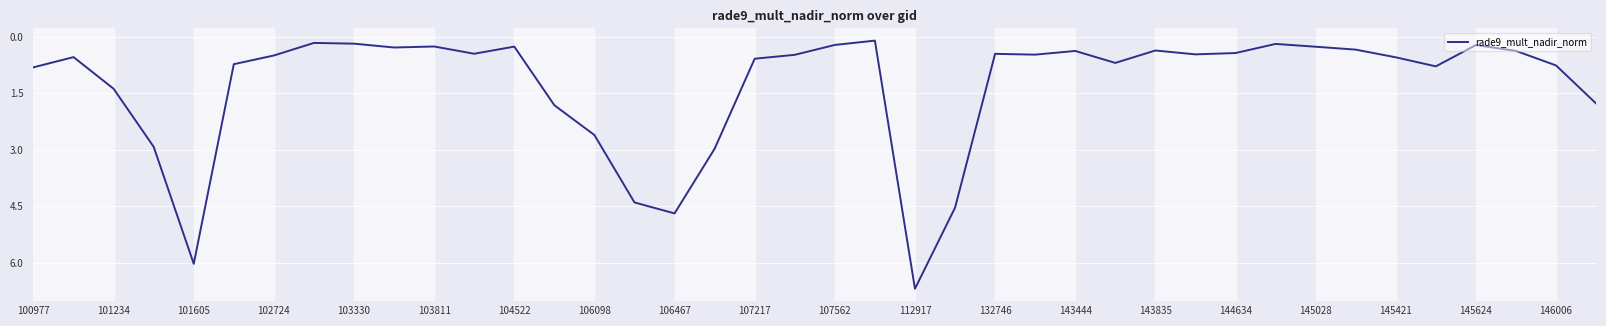

What is the greatest value displayed?

6.7